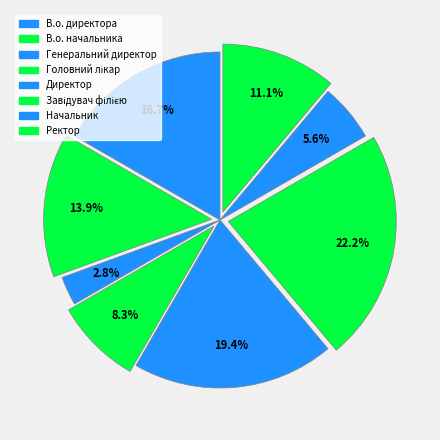

To the nearest percent, what is the combined percentage of Головний лікар and Начальник?

14%